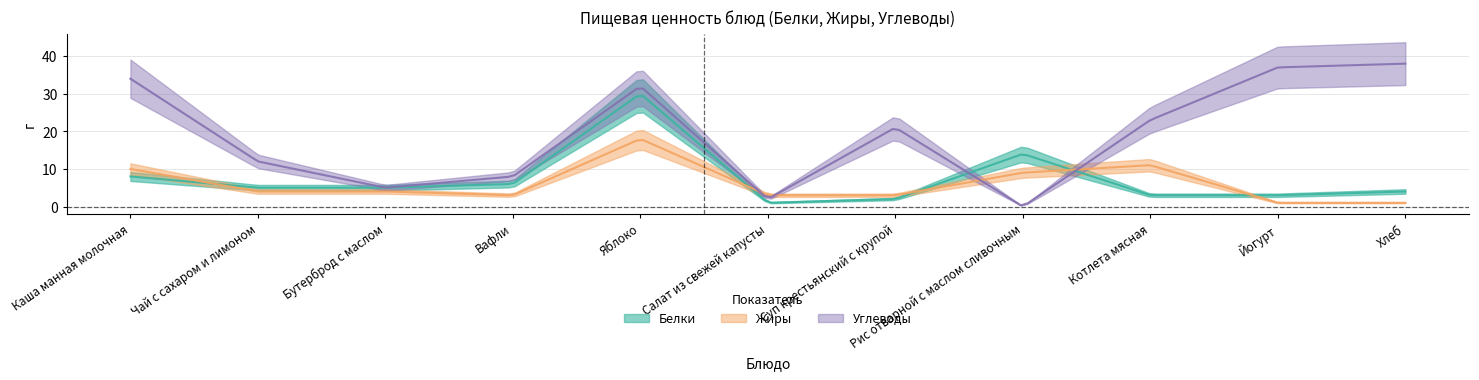

Which category has the lowest value across all series?

Рис отварной с маслом сливочным